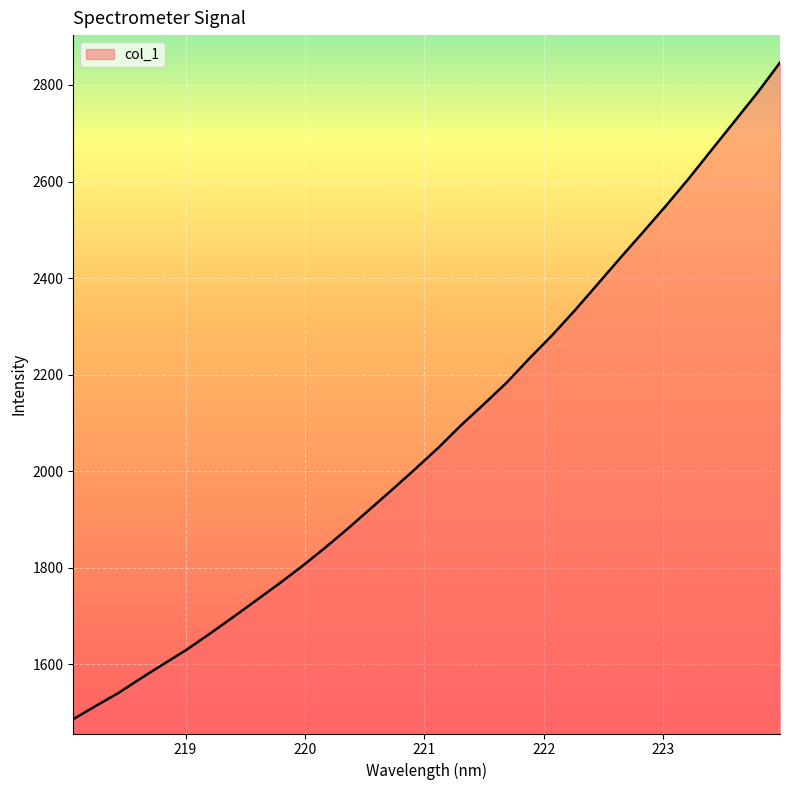

What is the difference between the maximum and minimum values?

1359.6